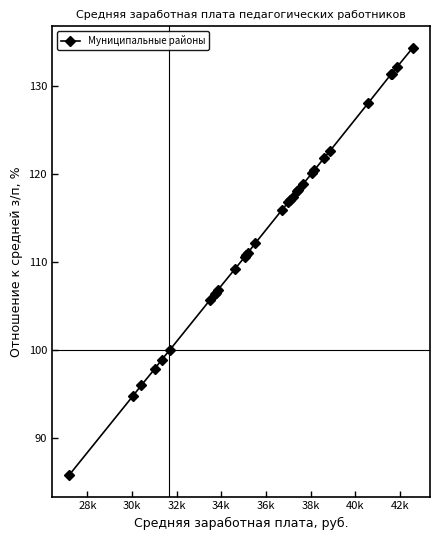

What is the value of the 17th point from the left?

116.8